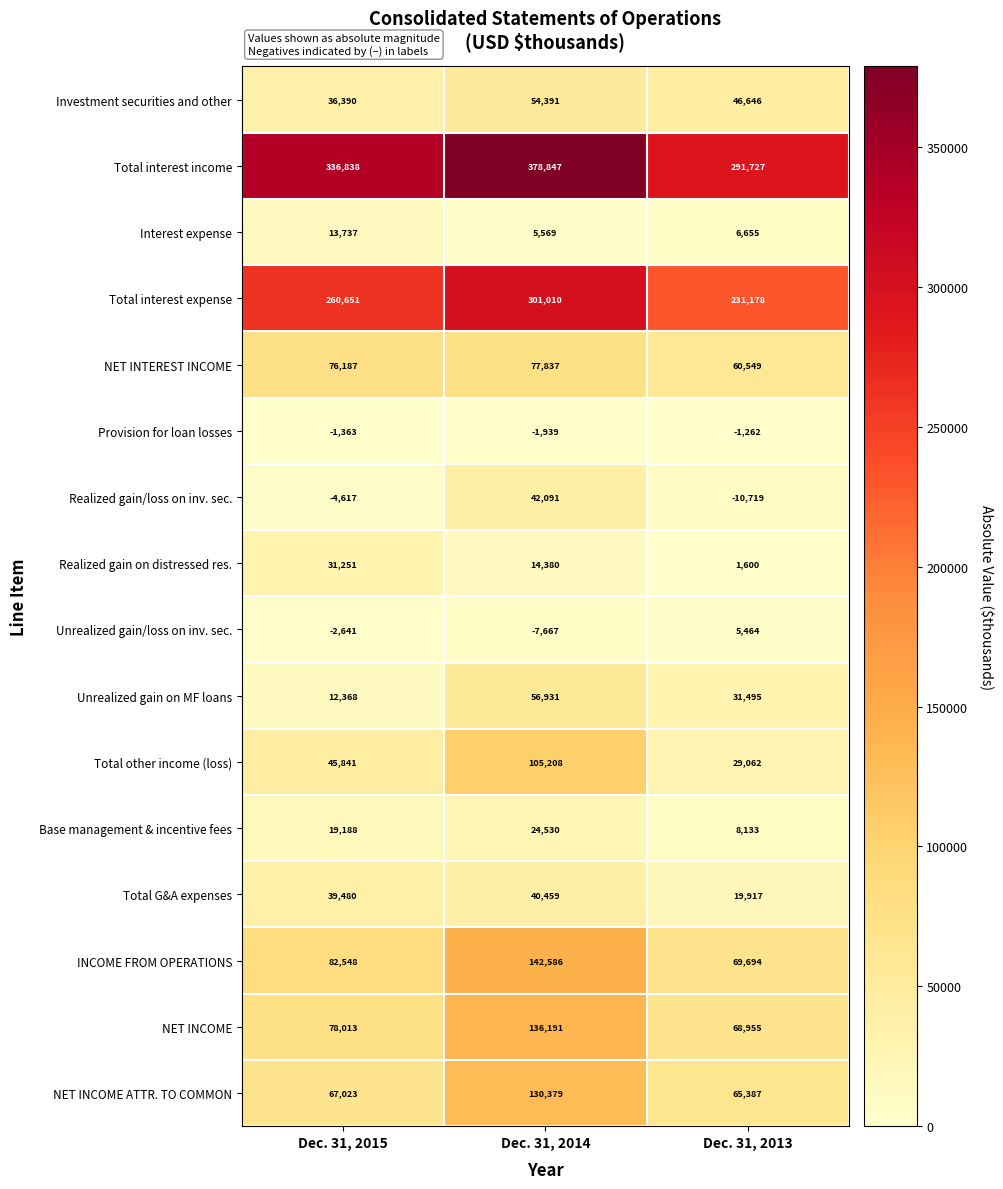

What is the difference between the maximum and second lowest values in the Total G&A expenses series?

979